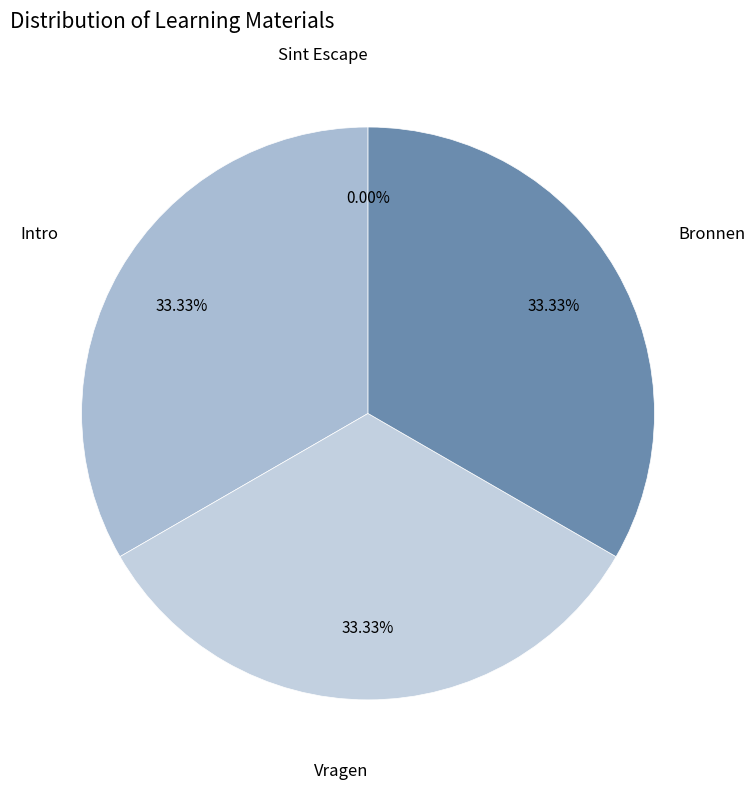

Rank the categories by value from lowest to highest.

Sint Escape, Intro, Bronnen, Vragen